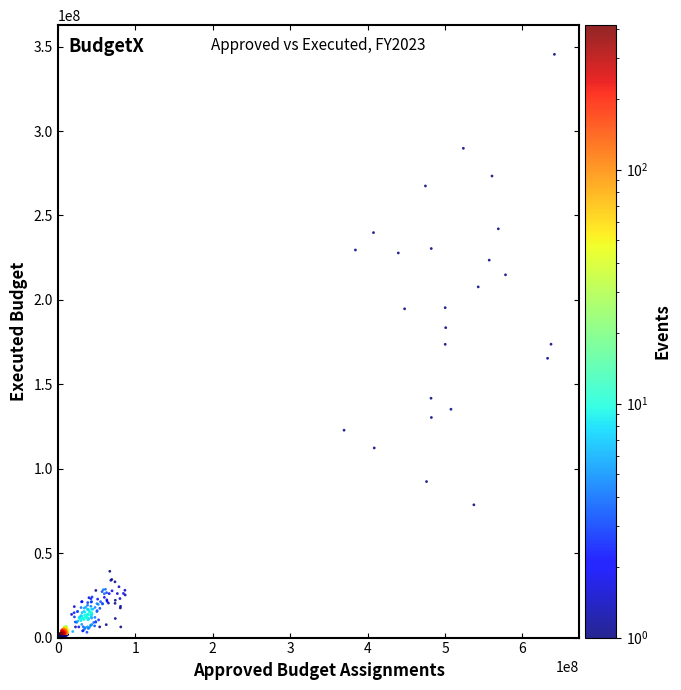

What is the range of Y values (max minus min)?

345406366.1